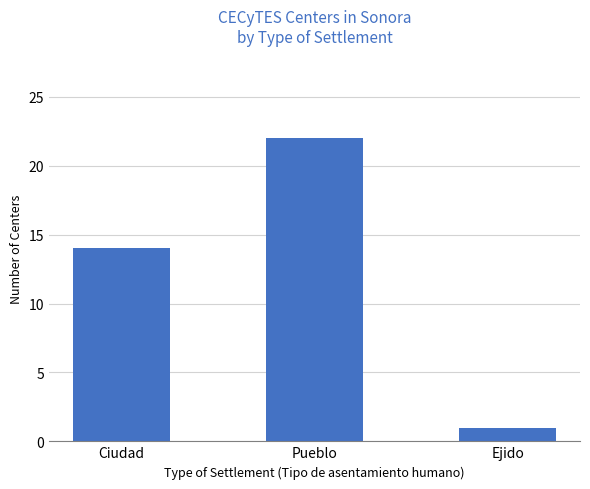

List the labels in order of value, smallest first.

Ejido, Ciudad, Pueblo